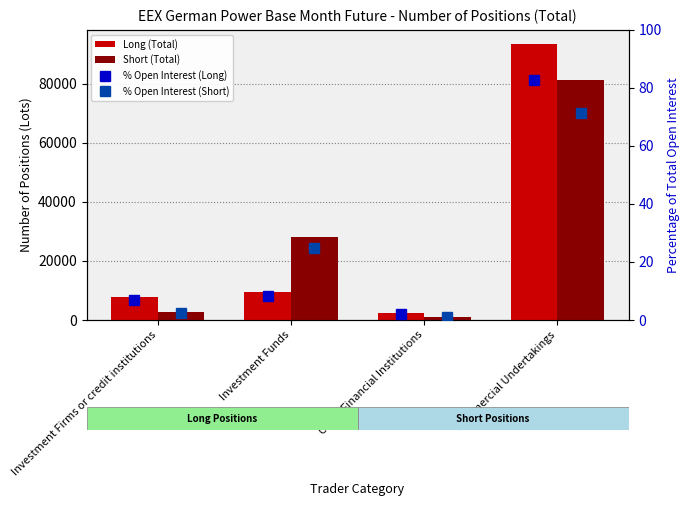

Reading right to left, transcribe all the data shown in this chart.

Long (Total): Commercial Undertakings=93602.1	Other Financial Institutions=2365.8	Investment Funds=9483.7	Investment Firms or credit institutions=7764.3
Short (Total): Commercial Undertakings=81170.4	Other Financial Institutions=1160.1	Investment Funds=28144.3	Investment Firms or credit institutions=2714.7
% Open Interest (Long): Commercial Undertakings=82.6	Other Financial Institutions=2.1	Investment Funds=8.4	Investment Firms or credit institutions=6.8
% Open Interest (Short): Commercial Undertakings=71.4	Other Financial Institutions=1.0	Investment Funds=24.8	Investment Firms or credit institutions=2.4